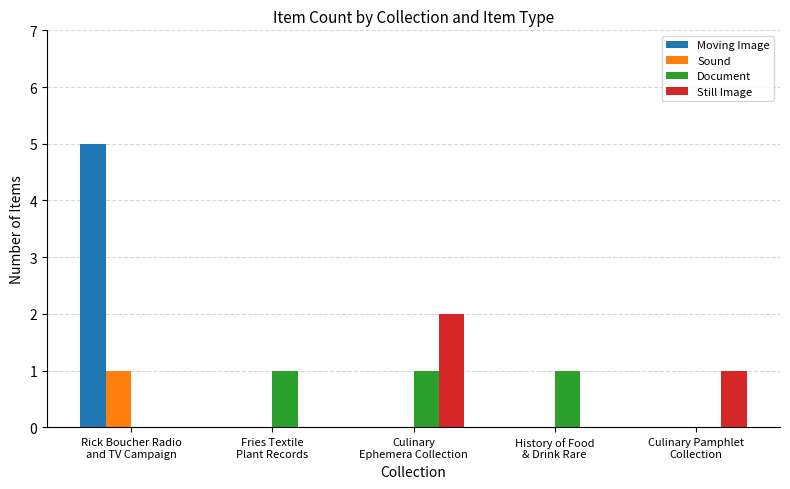

True or false: Document has a value of -1 at Culinary Pamphlet
Collection.

False